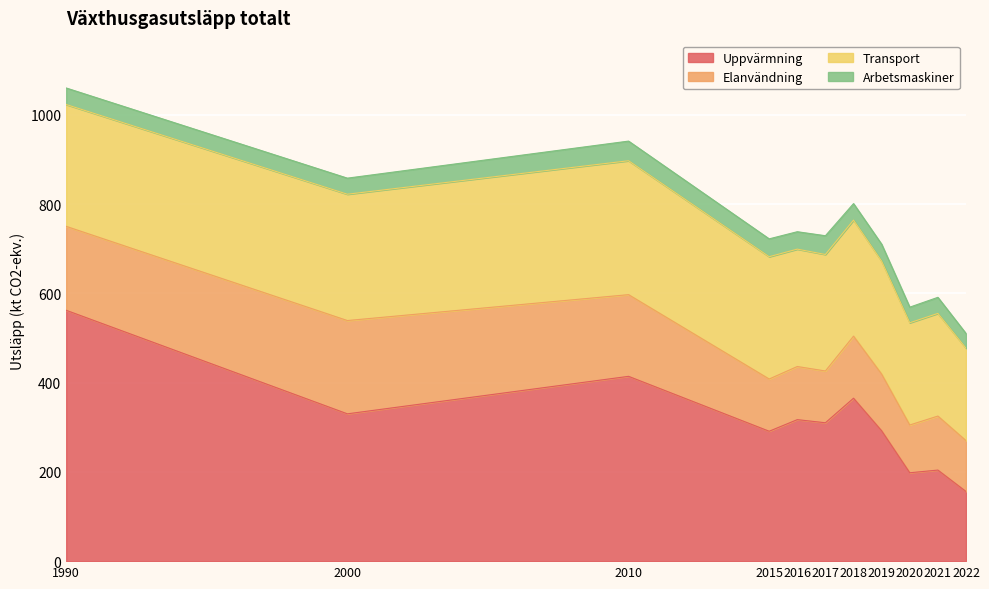

List the series in order of their peak value, lowest first.

Arbetsmaskiner, Elanvändning, Transport, Uppvärmning